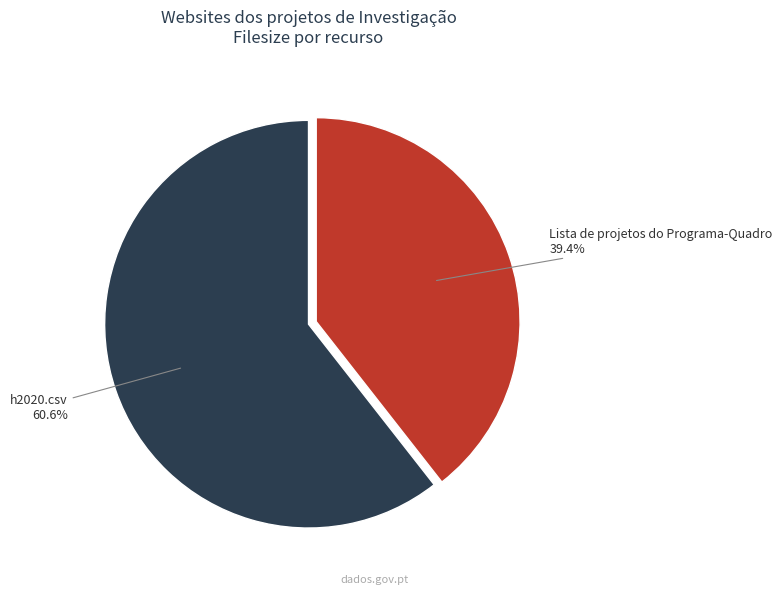

What percentage is the Lista de projetos do Programa-Quadro slice, to the nearest percent?

39%